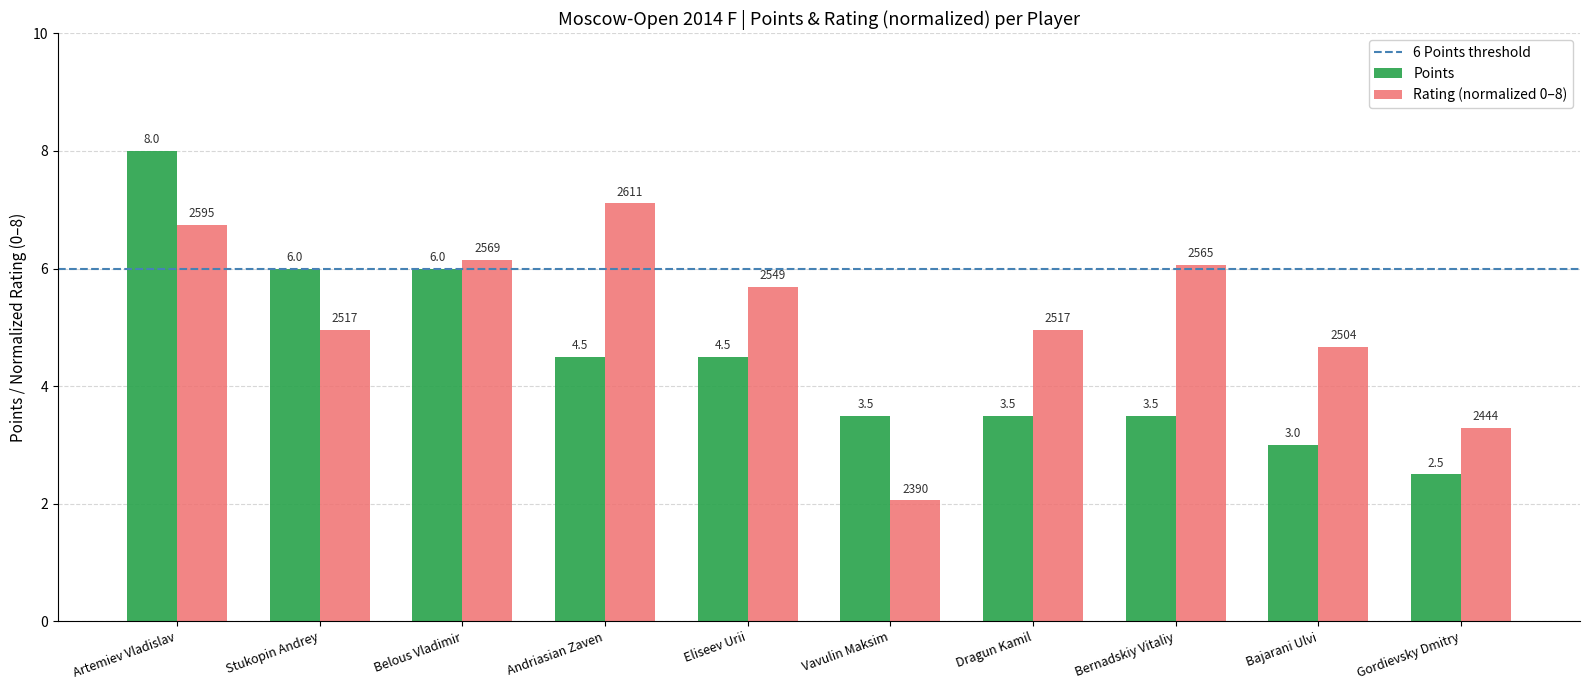

At which label does Rating (normalized 0–8) first exceed 5?

Artemiev Vladislav